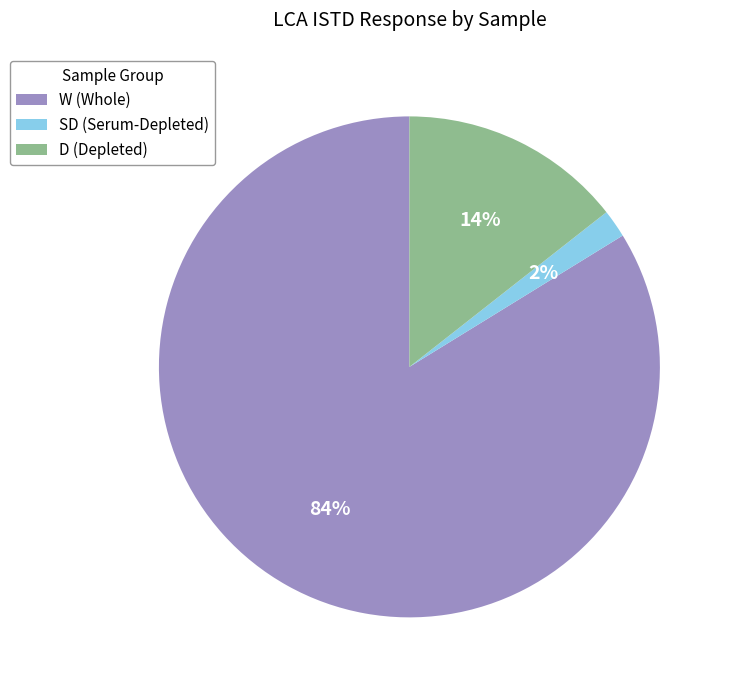

Which category has the smallest portion of the pie?

SD (Serum-Depleted)